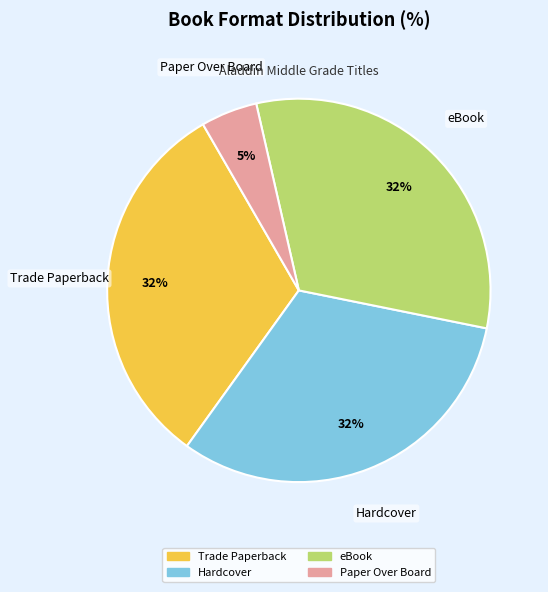

What is the ratio of the value at Trade Paperback to the value at Hardcover?

1.0